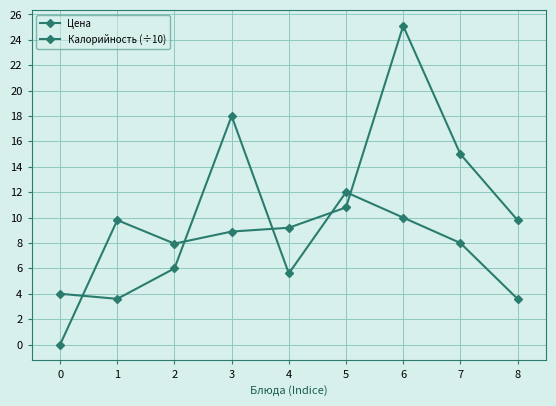

What is the maximum value for Цена?

18.0